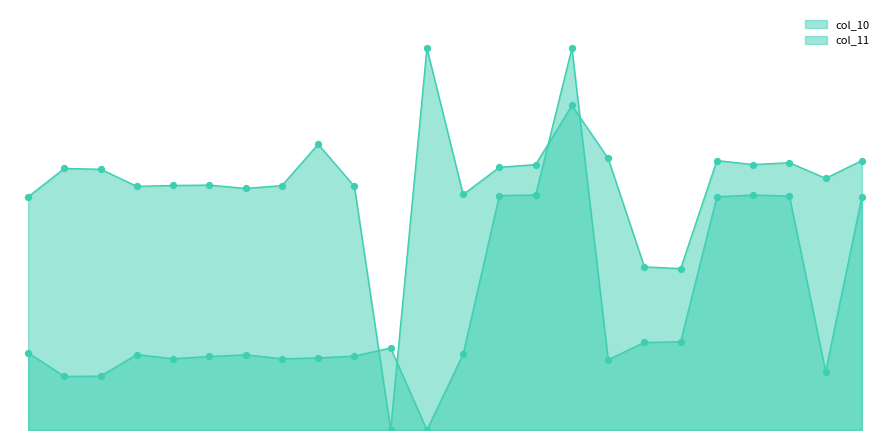

Which series contains the lowest Y value?

col_10